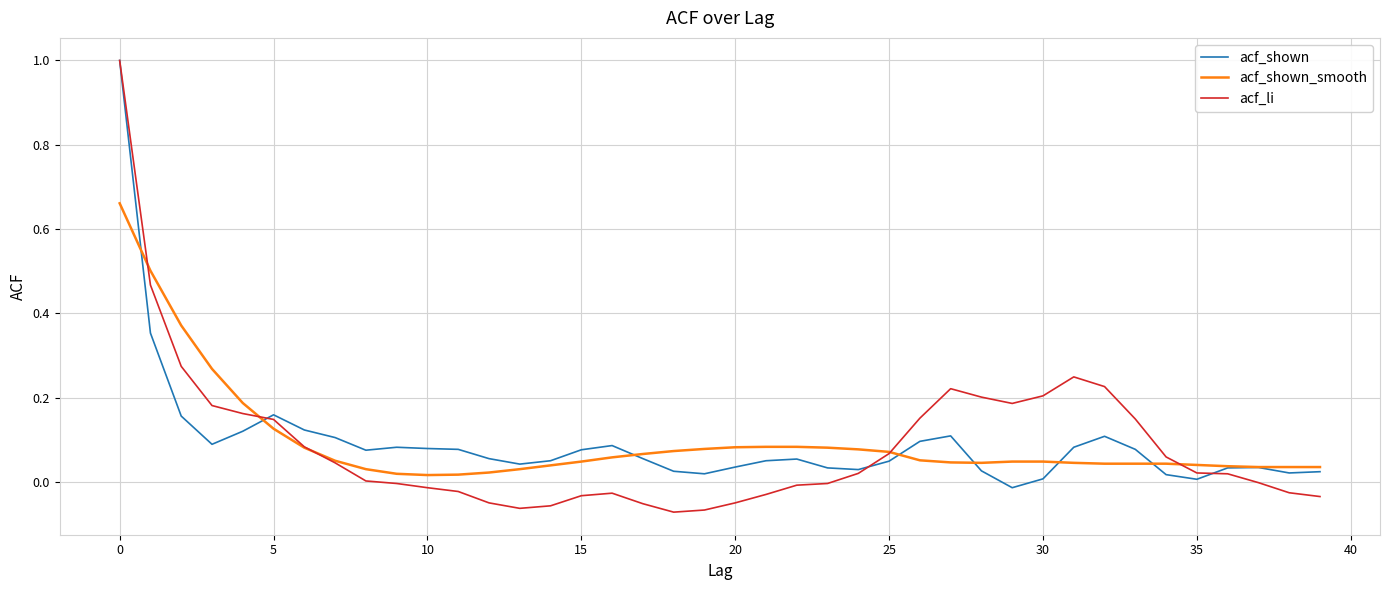

Is this an area chart (filled region under the line)?

No